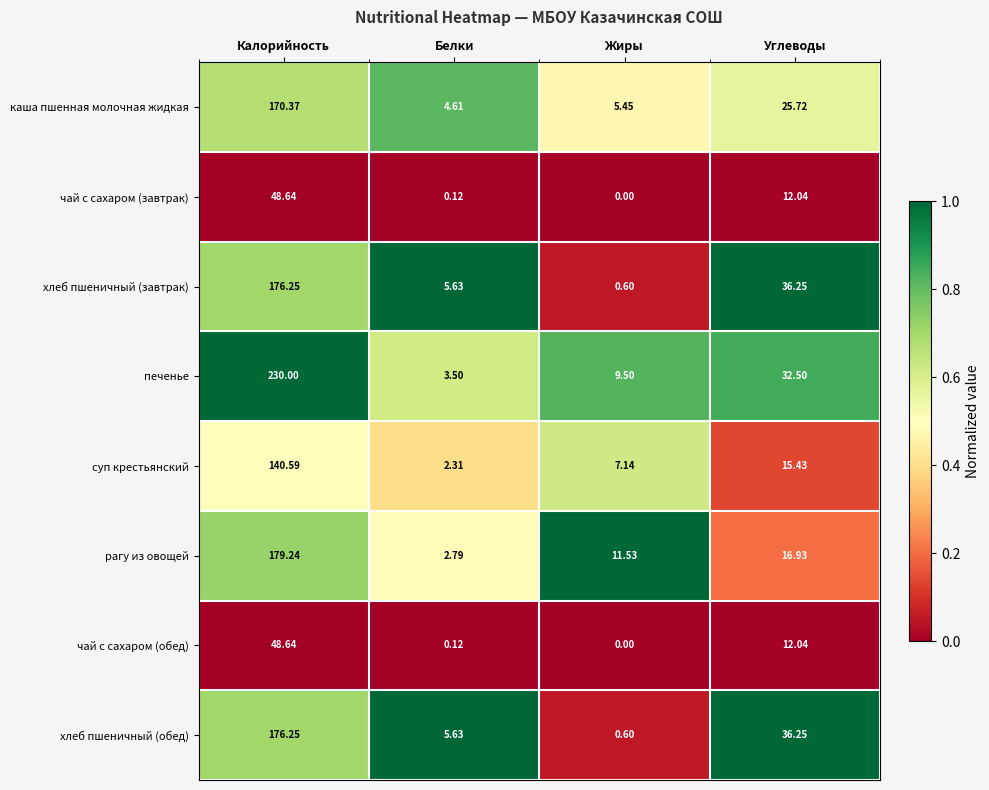

What is the difference between the highest and lowest values at Жиры?

11.5